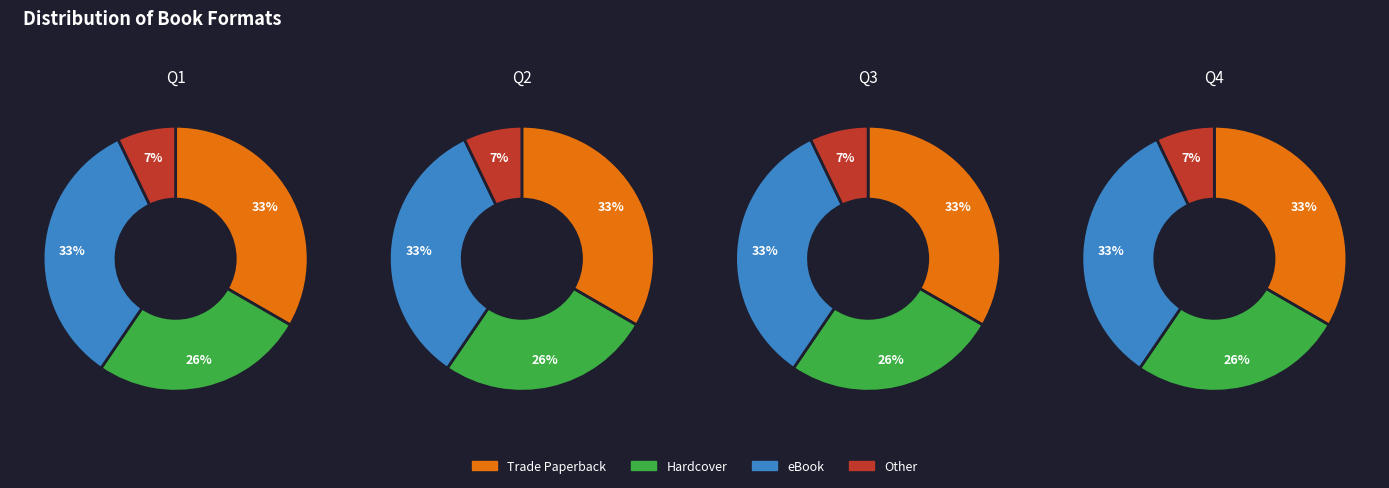

Rank the series by their maximum value, from lowest to highest.

Other, Hardcover, Trade Paperback, eBook